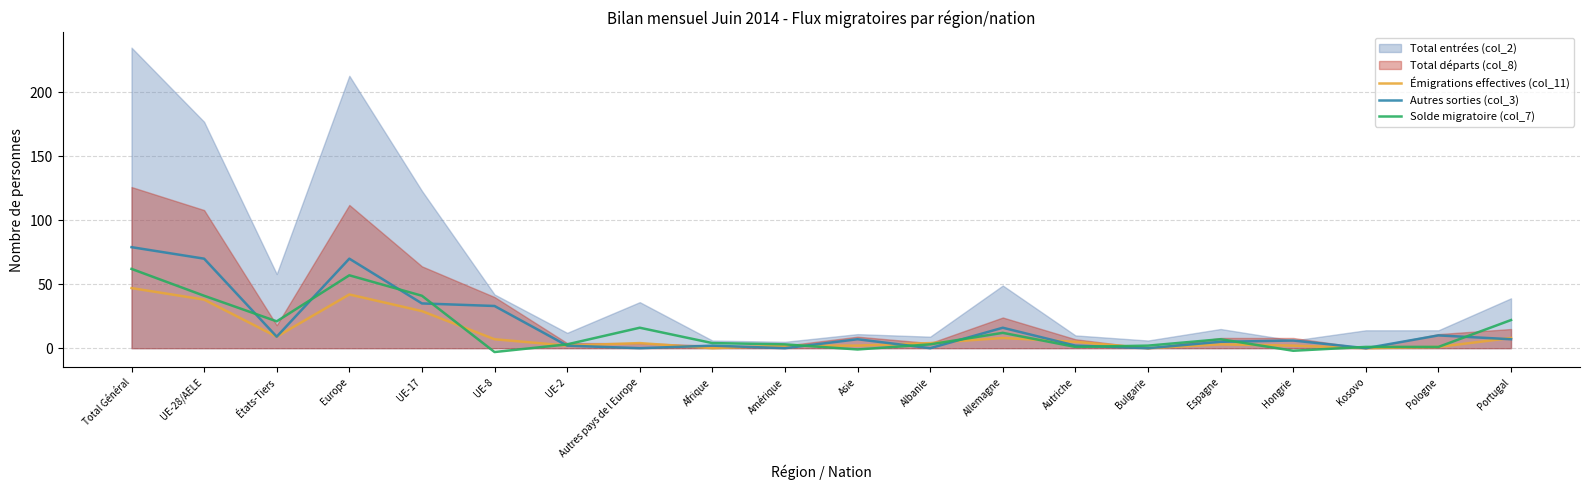

What is the difference between the maximum and second lowest values in the Solde migratoire (col_7) series?

64